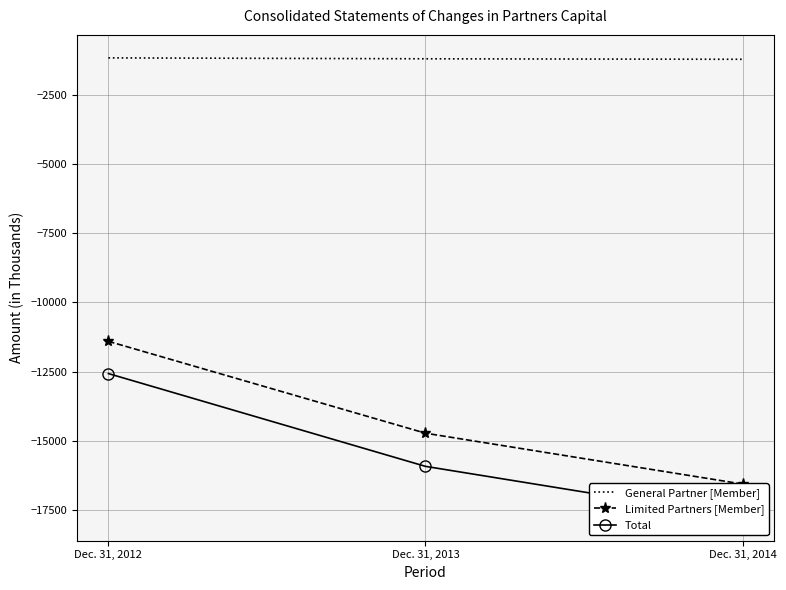

What is the approximate value of Total at Dec. 31, 2012?

-12571